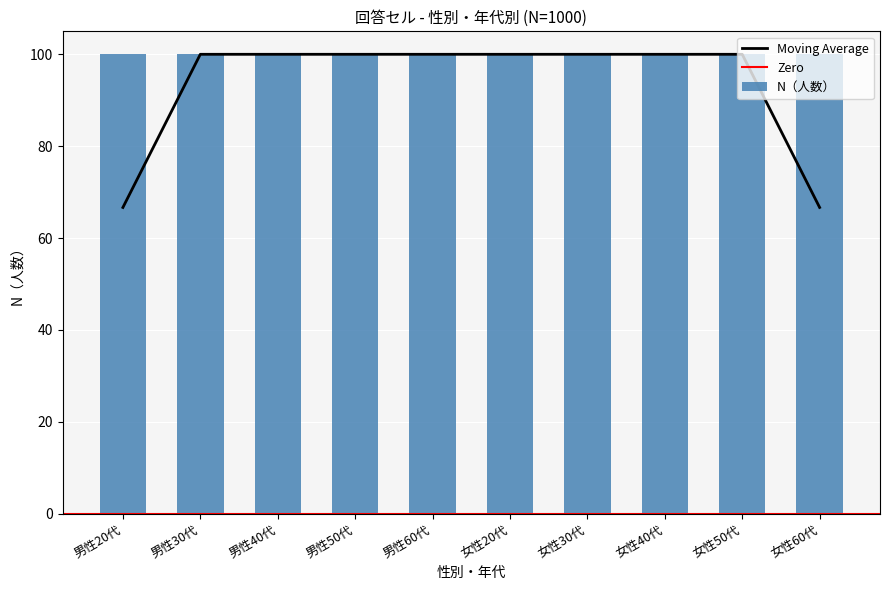

Which series has the largest total across all categories?

N